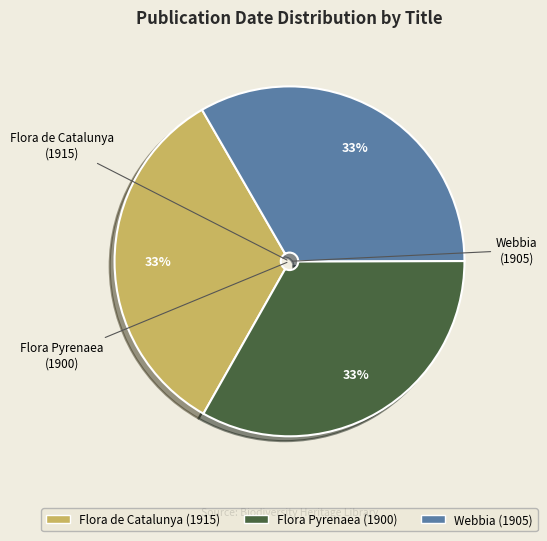

Approximately how many times larger is the value at Webbia compared to Flora Pyrenaea?

1.0